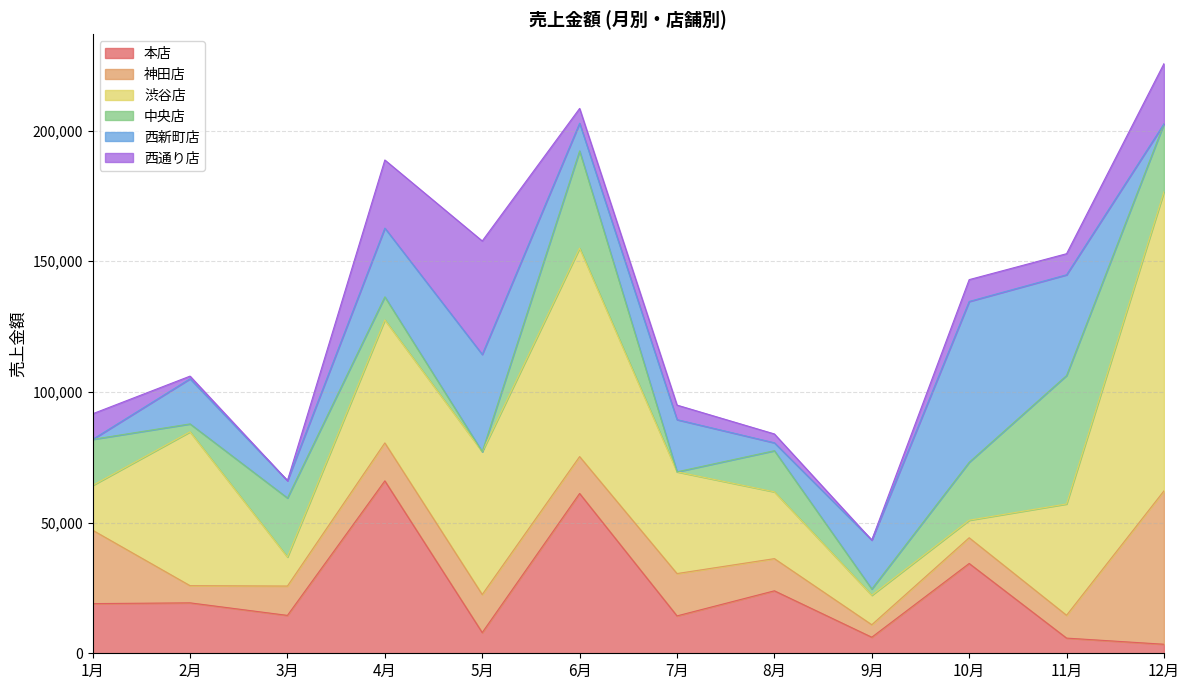

Which series has the largest total across all categories?

渋谷店